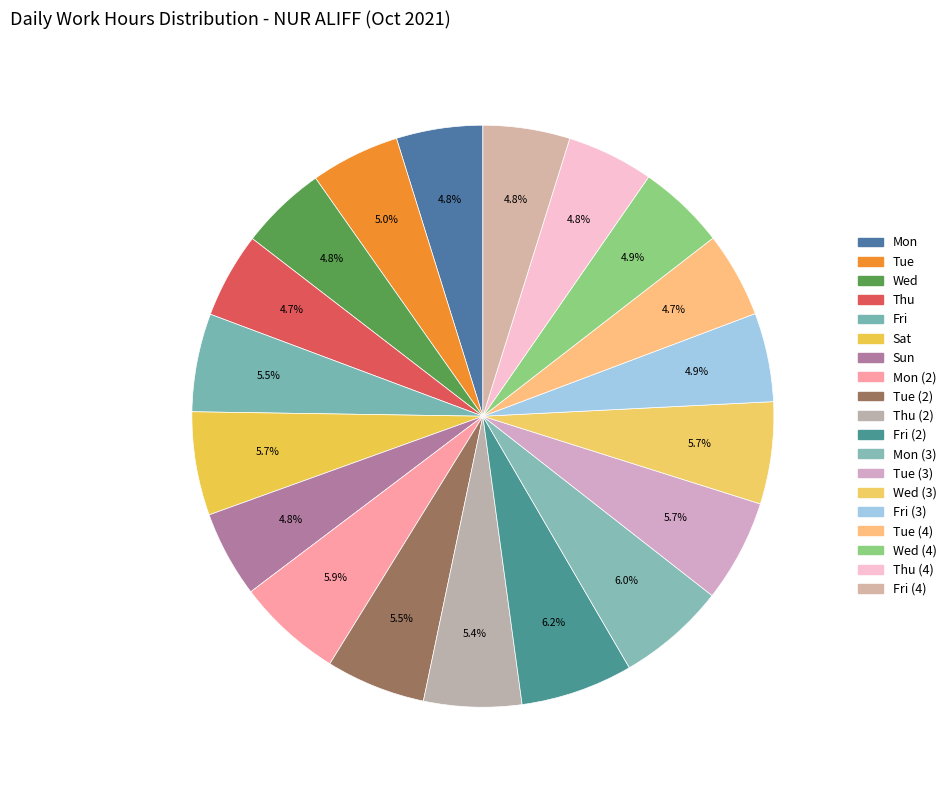

To the nearest percent, what is the average slice percentage?

5%